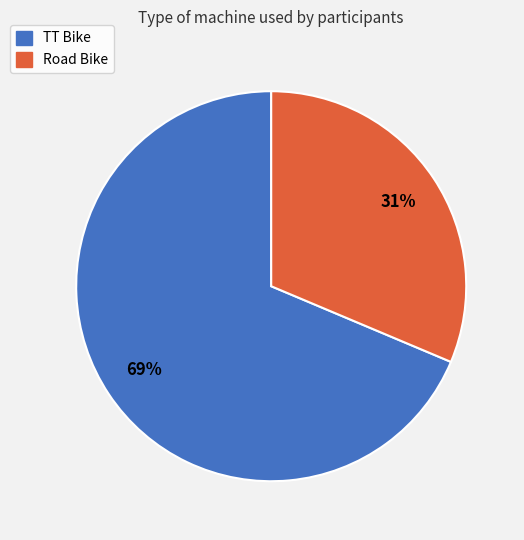

Which has a higher value, Road Bike or TT Bike?

TT Bike